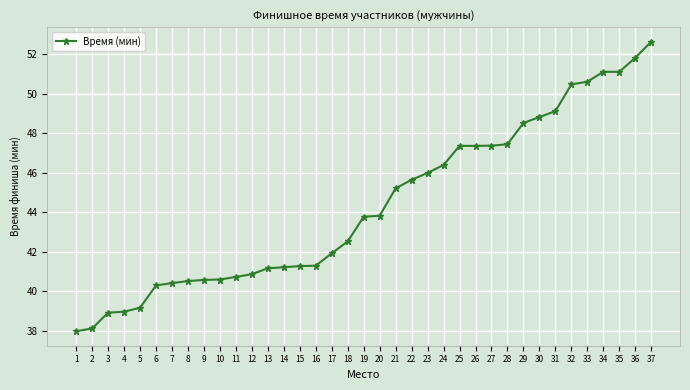

What is the ratio of the value at 34 to the value at 4?

1.3